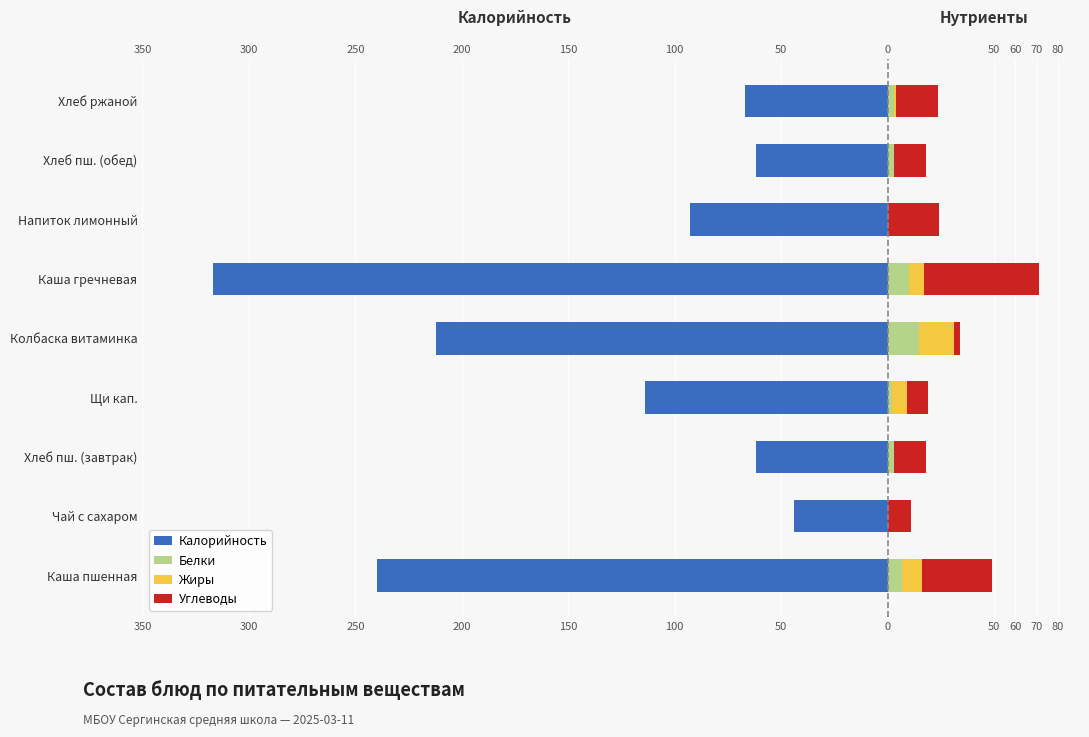

What is the average value of the Калорийность series?

-134.6